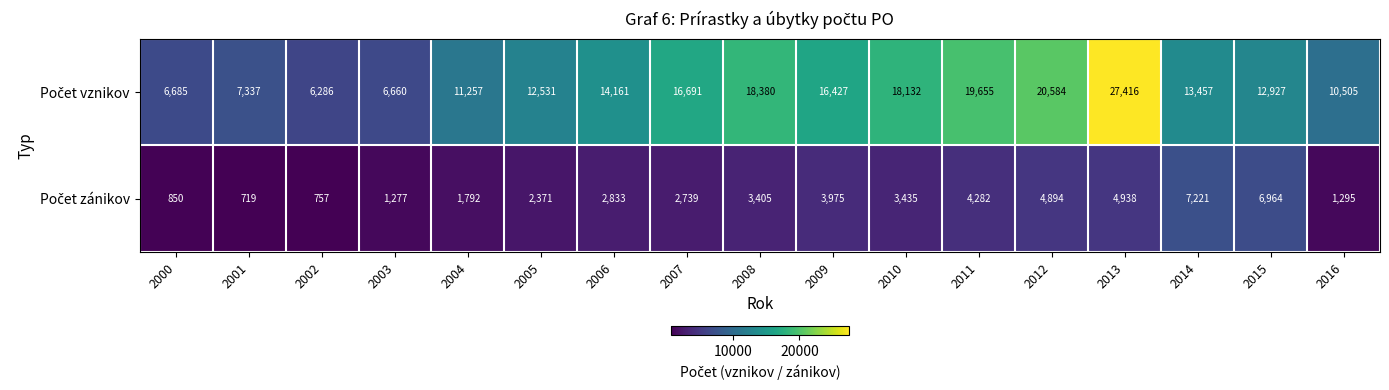

At which category is the sum across all series the highest?

2013